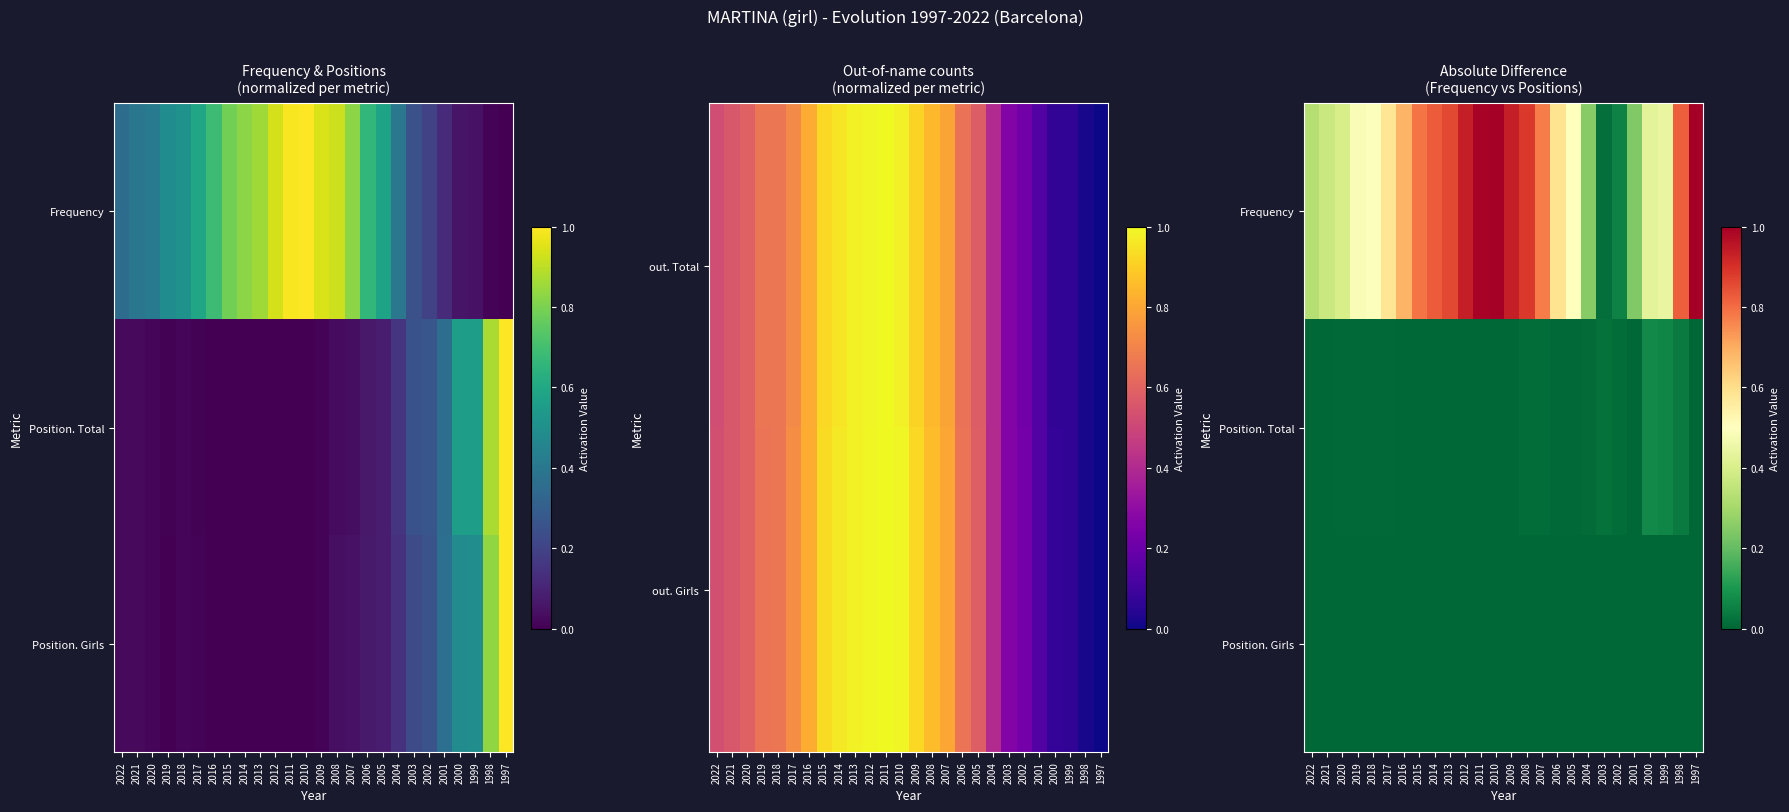

At which label does Position. Girls reach its minimum?

2022